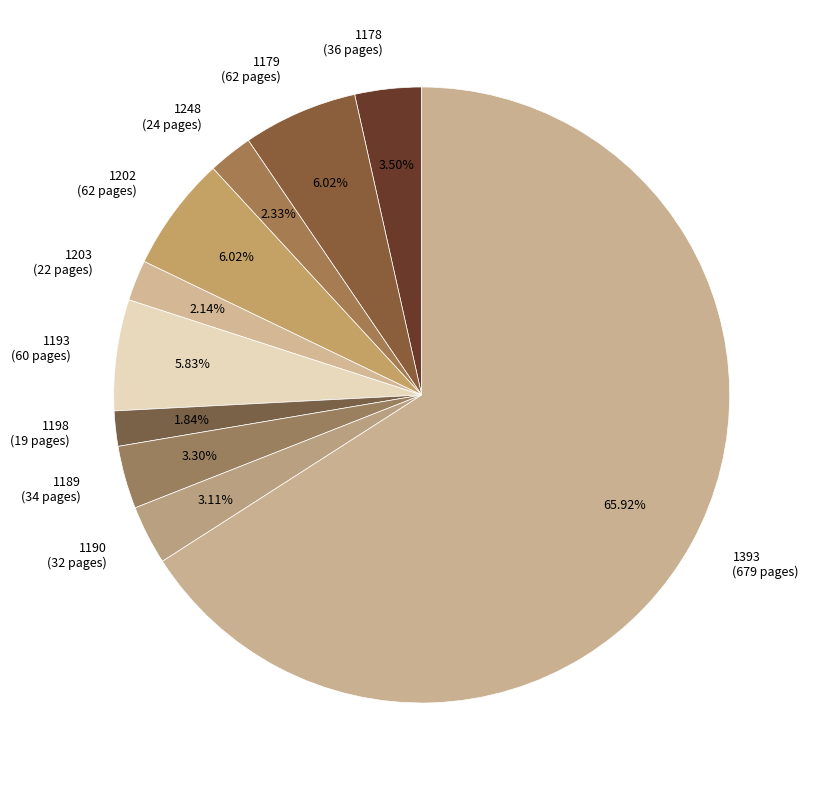

To the nearest percent, what percentage of the pie is 1190?

3%